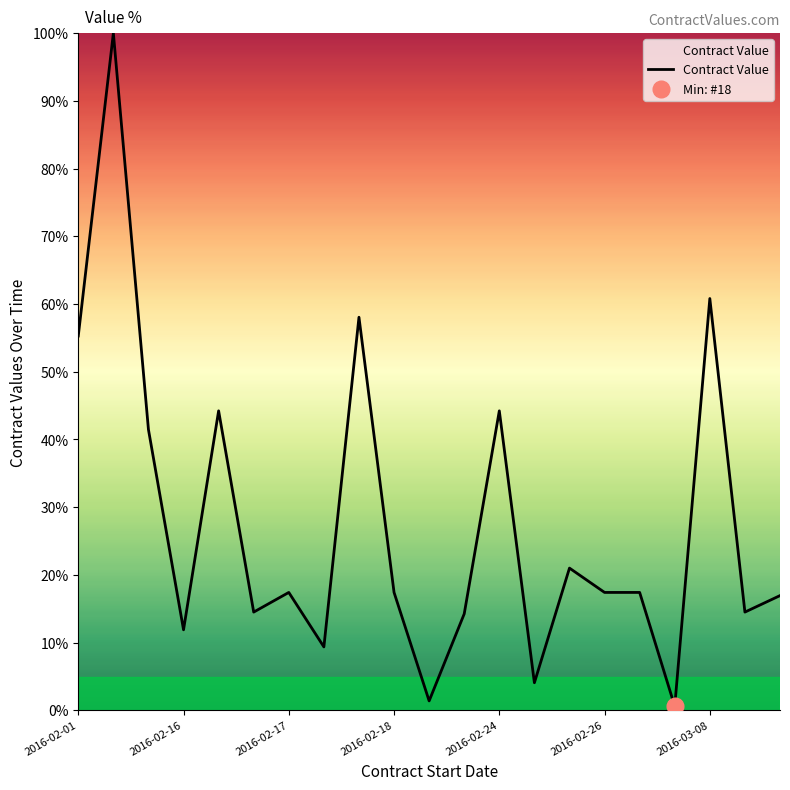

What is the maximum value shown in the chart?

100.0